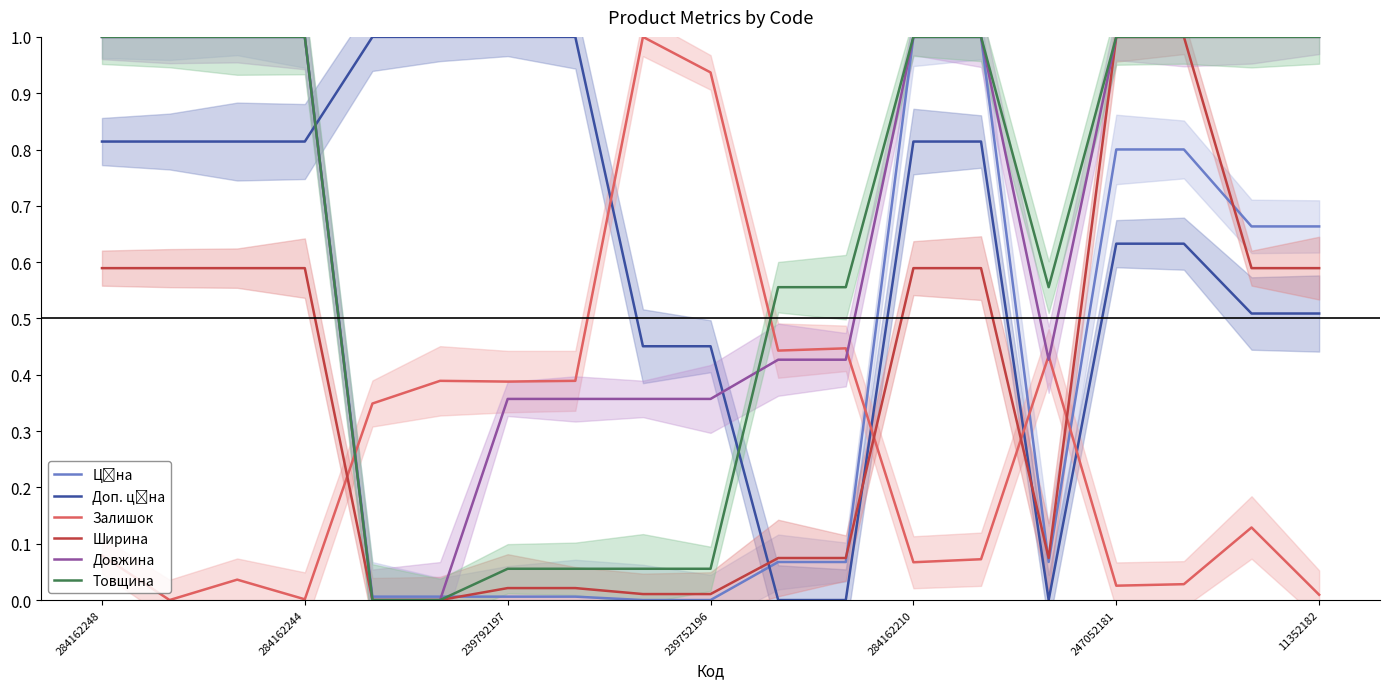

At how many categories does at least one series exceed 0?

19